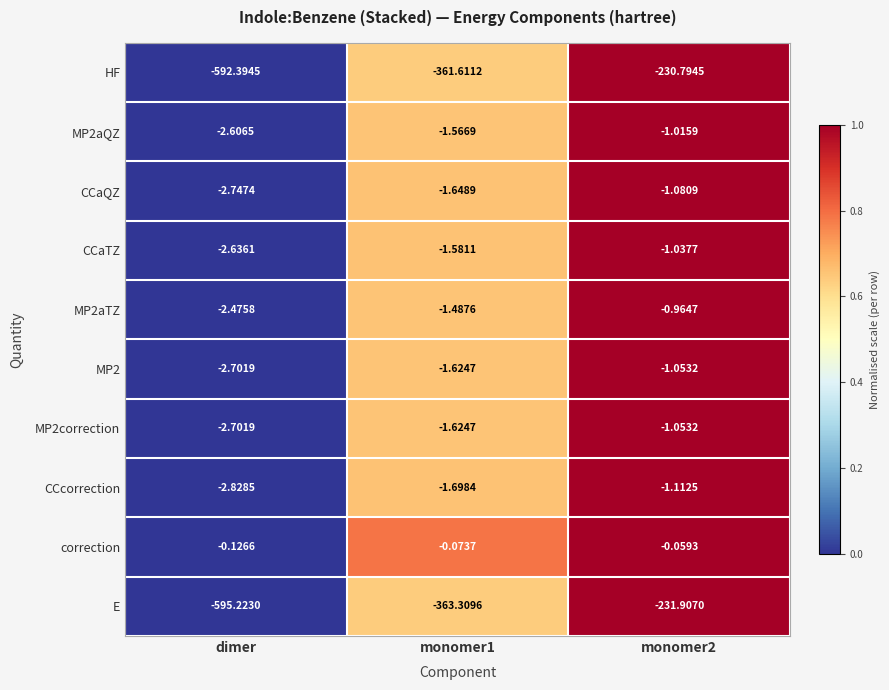

Between monomer1 and monomer2, which series saw the biggest shift?

E